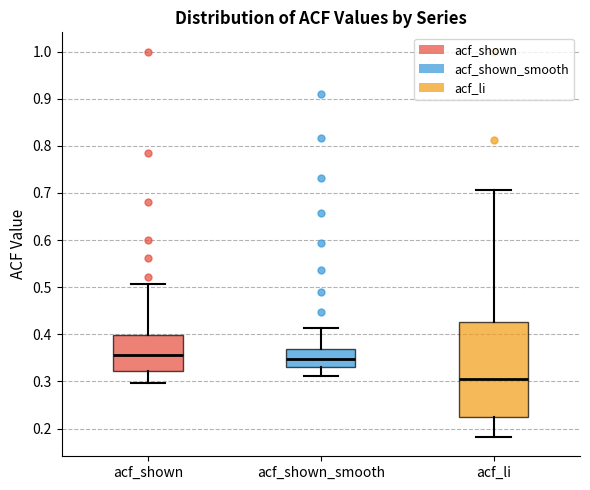

Where is the lower edge of the box for acf_li on the y-axis? The values are not printed on the chart, so give them approximately, as read against the axis.

0.23